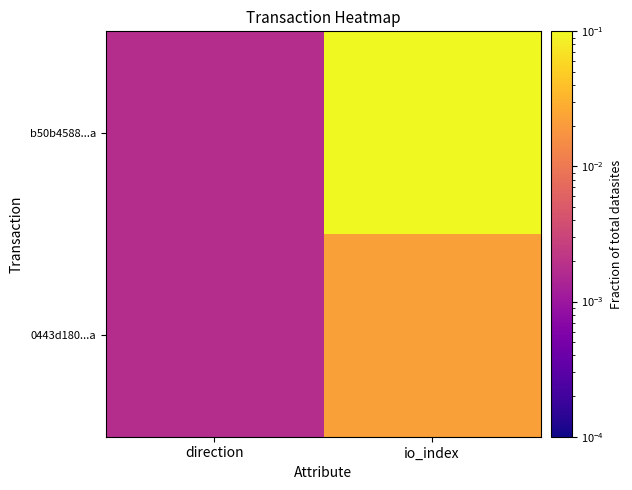

Reading left to right, what are all the values shown in this chart?

b50b4588...a: direction=0.0	io_index=0.1
0443d180...a: direction=0.0	io_index=0.0